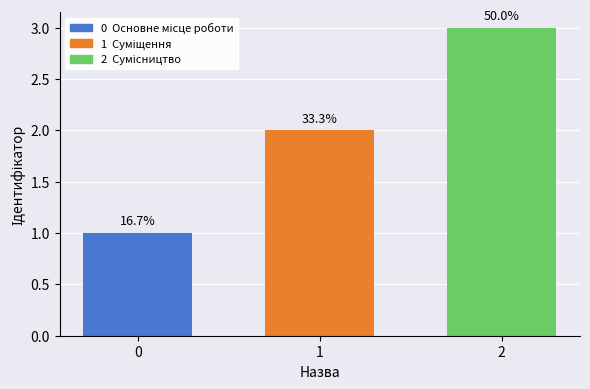

What is the minimum value shown in the chart?

1